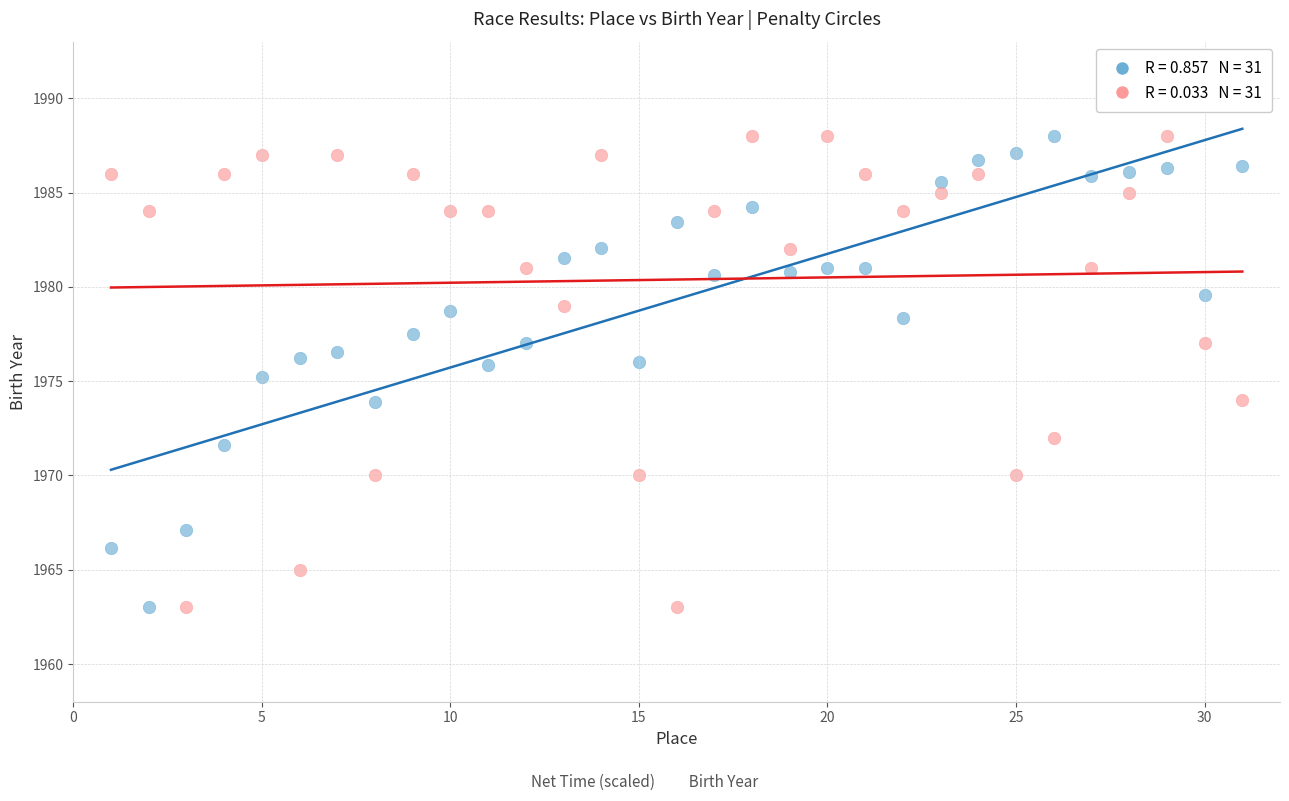

Across all data points, what is the range of Y values (max minus min)?

25.0